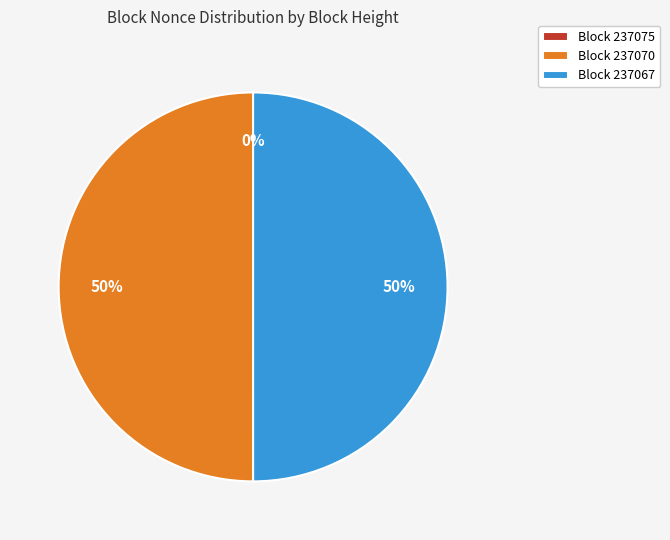

The Block 237067 slice represents 50% of the pie. True or false?

True